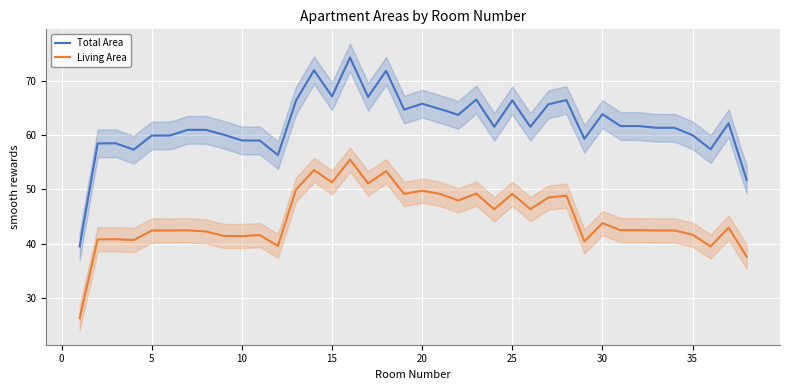

Reading left to right, what are all the values shown in this chart?

Total Area: 39.5	58.5	58.5	57.3	59.9	59.9	61.0	61.0	60.1	59.0	59.0	56.3	66.3	71.9	67.1	74.3	67.0	71.8	64.7	65.8	64.8	63.7	66.5	61.5	66.4	61.5	65.7	66.5	59.3	63.9	61.7	61.7	61.3	61.3	60.0	57.4	62.2	51.8
Living Area: 26.3	40.8	40.8	40.7	42.4	42.4	42.5	42.3	41.4	41.4	41.6	39.6	50.0	53.6	51.3	55.5	51.1	53.4	49.2	49.8	49.2	48.0	49.2	46.3	49.2	46.4	48.5	48.9	40.4	43.8	42.5	42.5	42.4	42.4	41.7	39.5	43.0	37.6